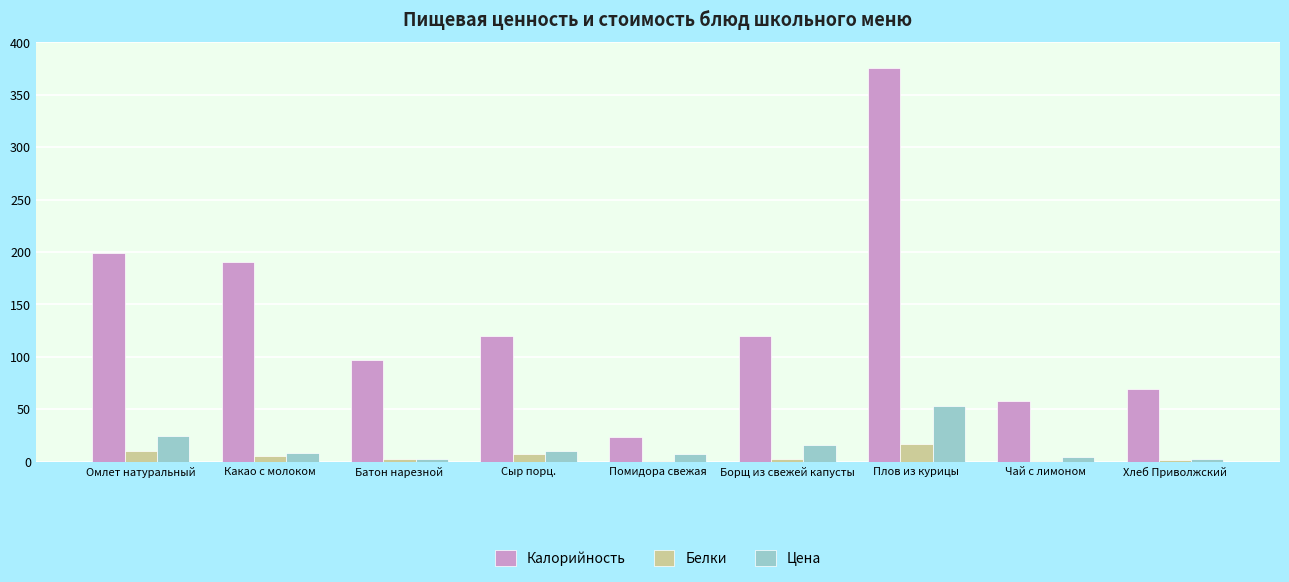

What is the sum of all Белки values?

45.9